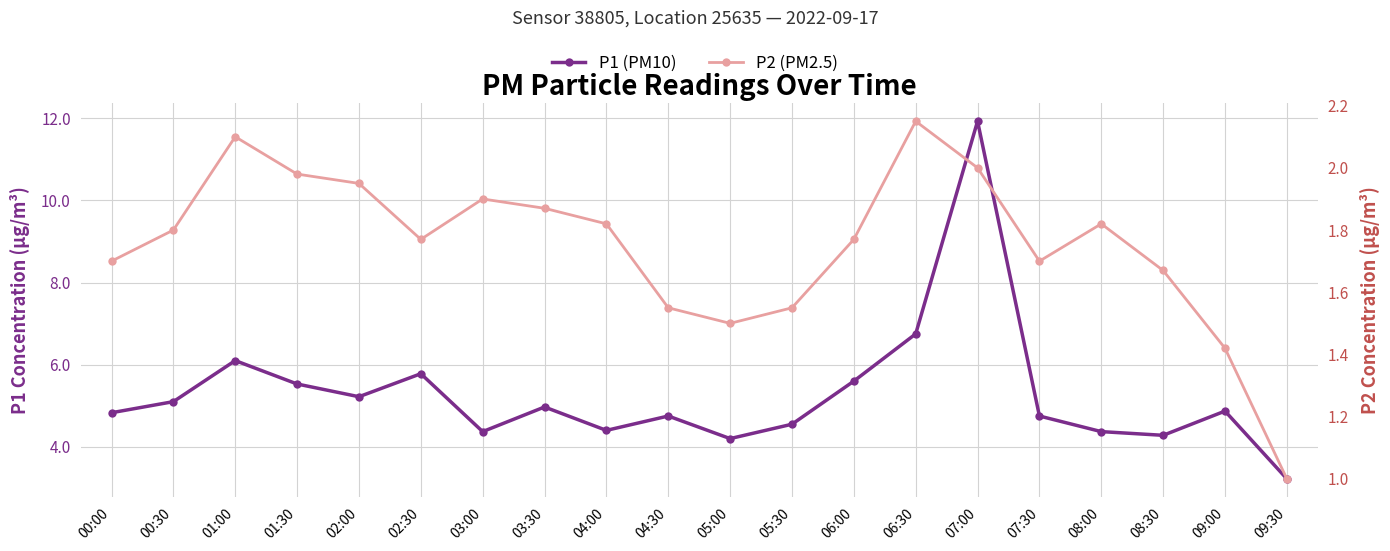

Rank the series by their maximum value, from highest to lowest.

P1 (PM10), P2 (PM2.5)